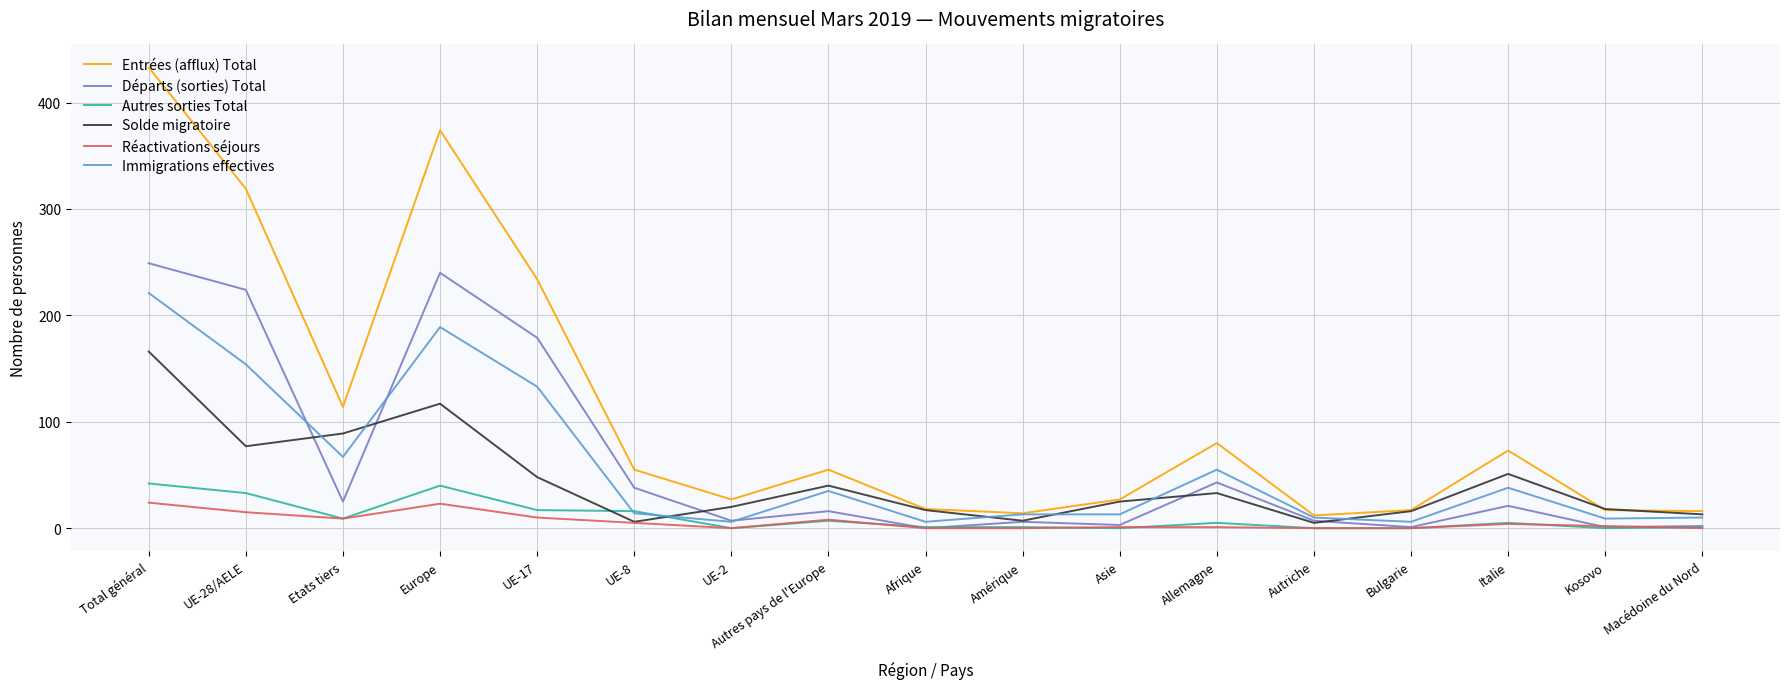

The Réactivations séjours series shows 0 at Bulgarie. True or false?

True